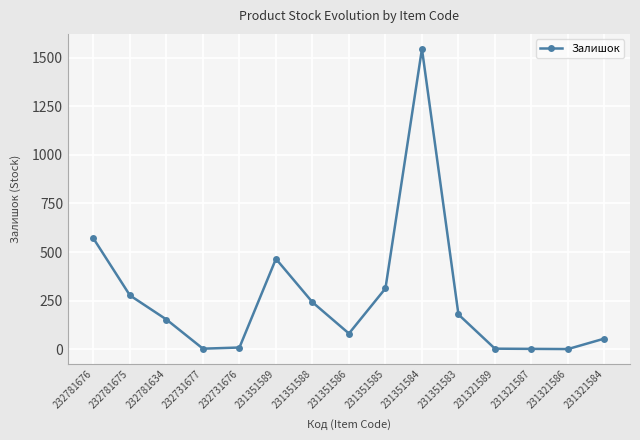

Where is the first local maximum?

231351589